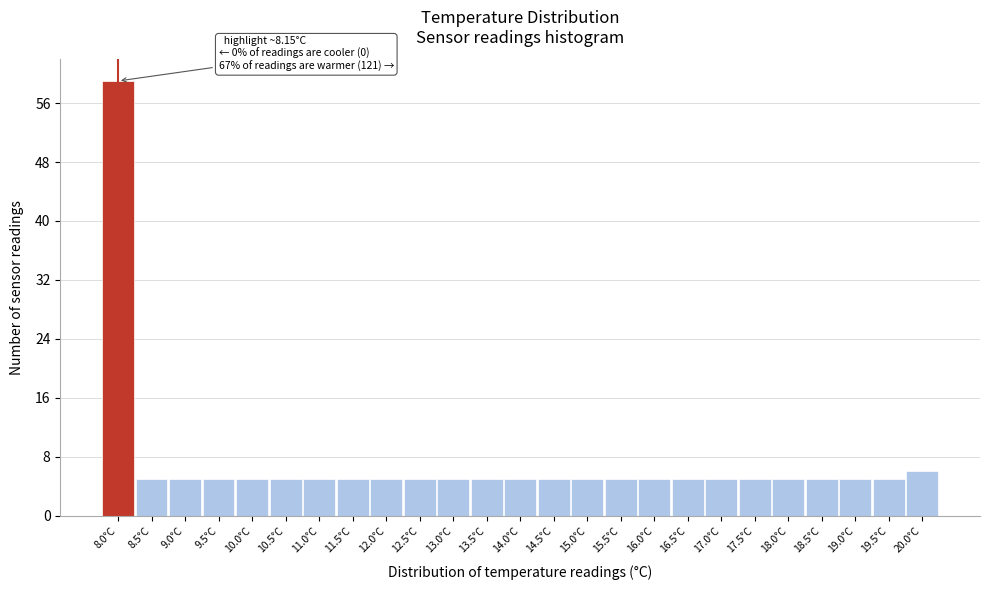

Reading left to right, transcribe all the data shown in this chart.

8.0°C=59	8.5°C=5	9.0°C=5	9.5°C=5	10.0°C=5	10.5°C=5	11.0°C=5	11.5°C=5	12.0°C=5	12.5°C=5	13.0°C=5	13.5°C=5	14.0°C=5	14.5°C=5	15.0°C=5	15.5°C=5	16.0°C=5	16.5°C=5	17.0°C=5	17.5°C=5	18.0°C=5	18.5°C=5	19.0°C=5	19.5°C=5	20.0°C=6